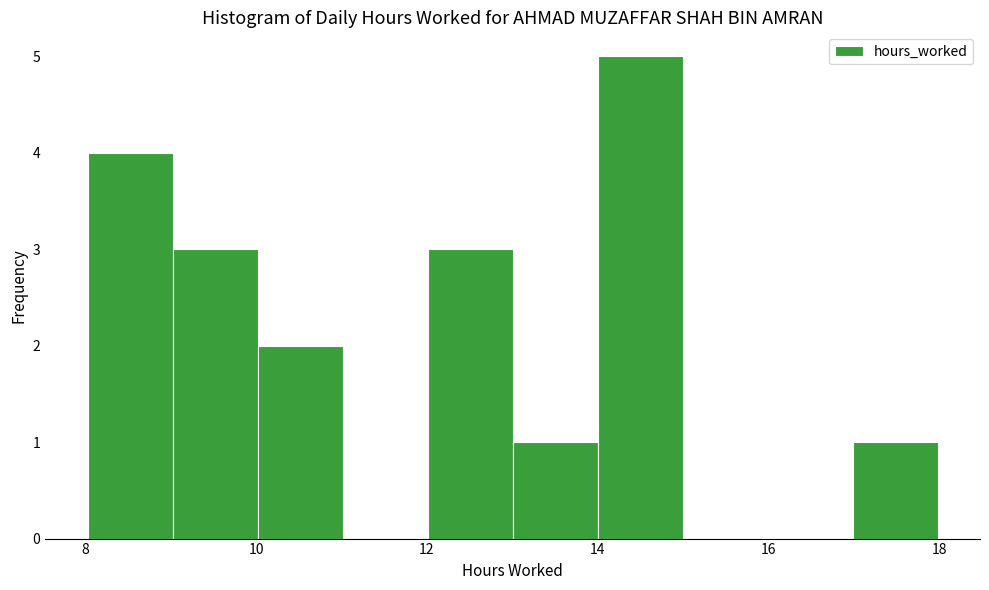

Reading left to right, transcribe this chart: for each bar, give the range it covers on the x-axis and its height. Neither the bar edges nor the heights are printed on the chart, so give them approximately, as read against the axes.

8 to 9: 4
9 to 10: 3
10 to 11: 2
11 to 12: 0
12 to 13: 3
13 to 14: 1
14 to 15: 5
15 to 16: 0
16 to 17: 0
17 to 18: 1